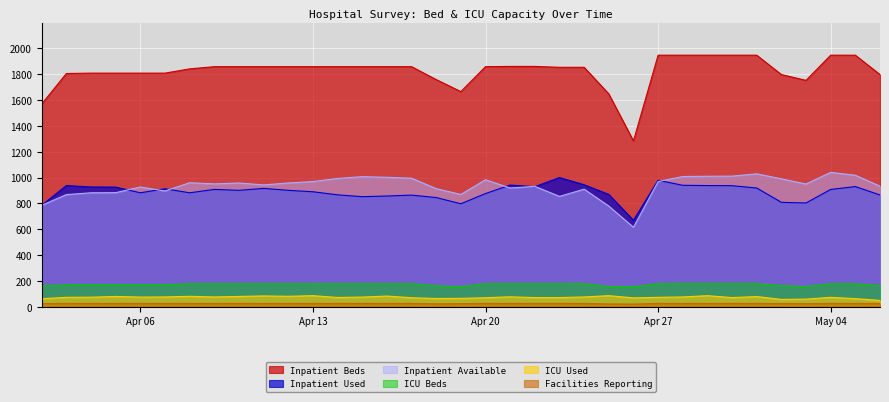

What is the sum of the Inpatient Available values at 2020-04-09 and 2020-04-04?

1833